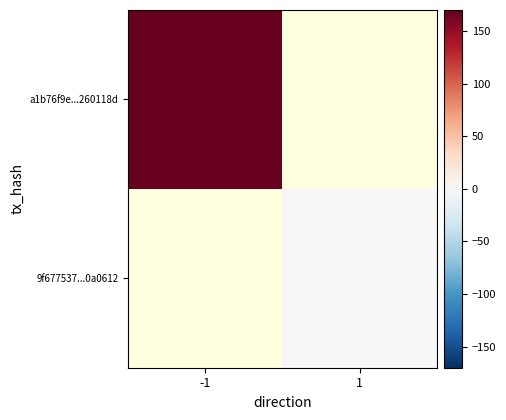

Rank the series by their average value, from highest to lowest.

a1b76f9e...260118d, 9f677537...0a0612